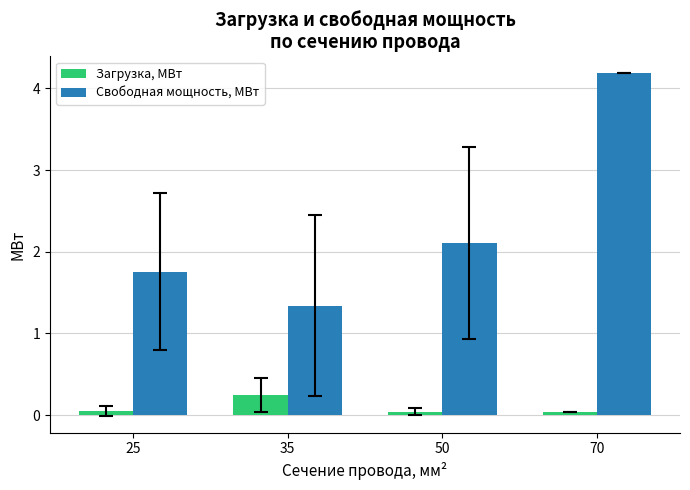

Count the number of categories in the chart.

4